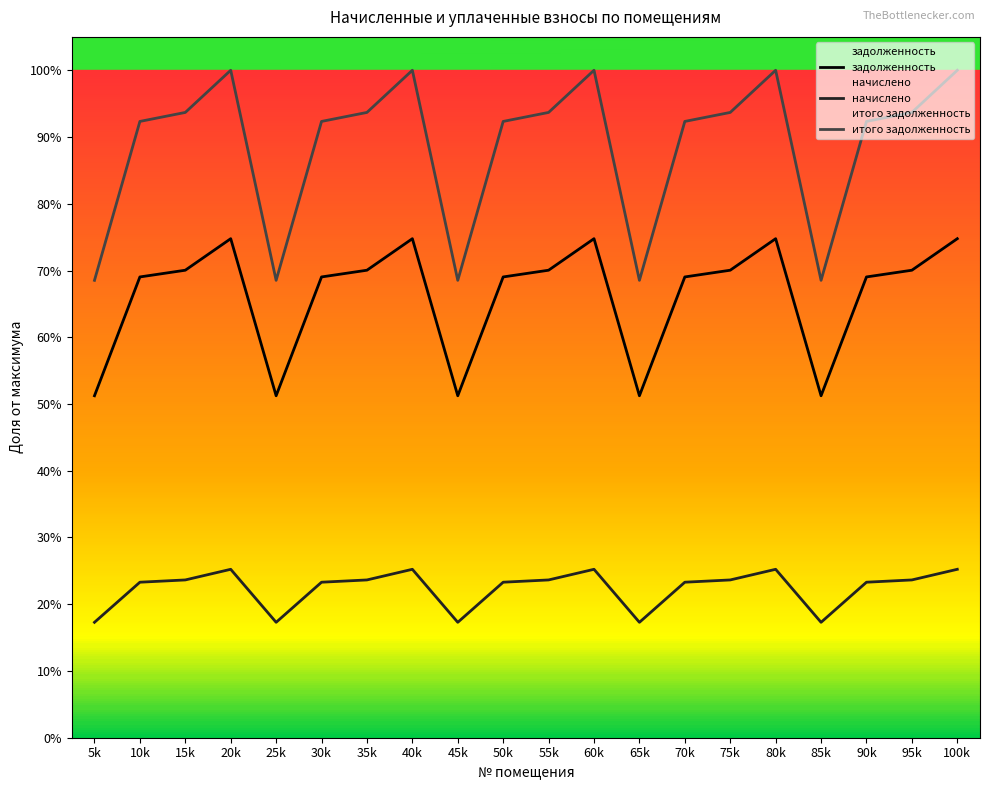

Which label corresponds to the largest value in the chart?

20k